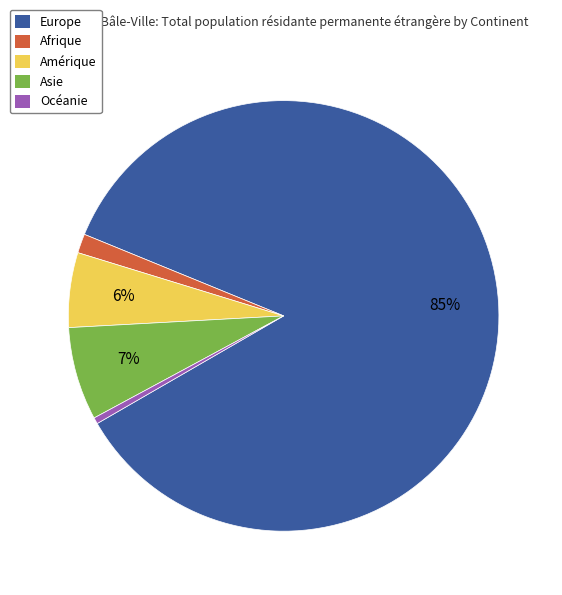

To the nearest percent, what is the average slice percentage?

20%